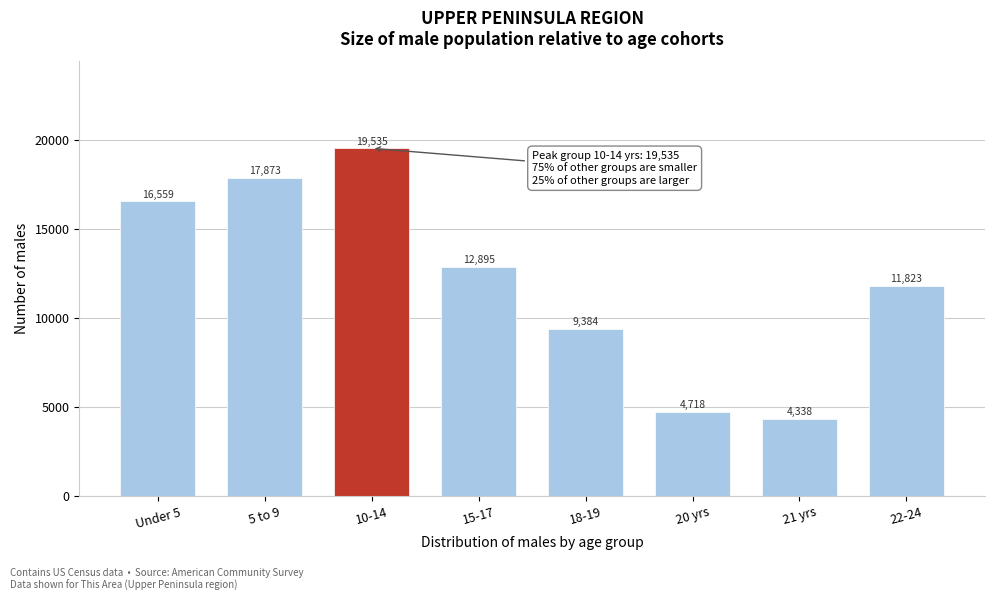

Reading right to left, extract all data points from this chart.

11823	4338	4718	9384	12895	19535	17873	16559